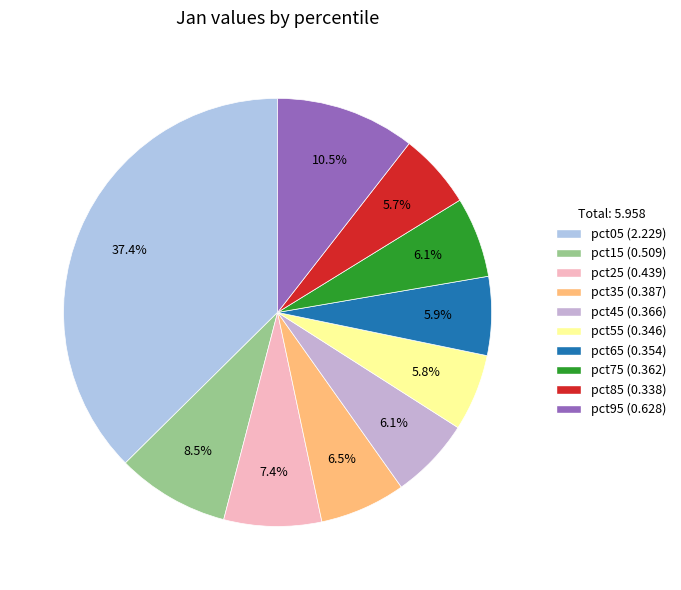

How much of the chart is everything except pct65?

94.1%